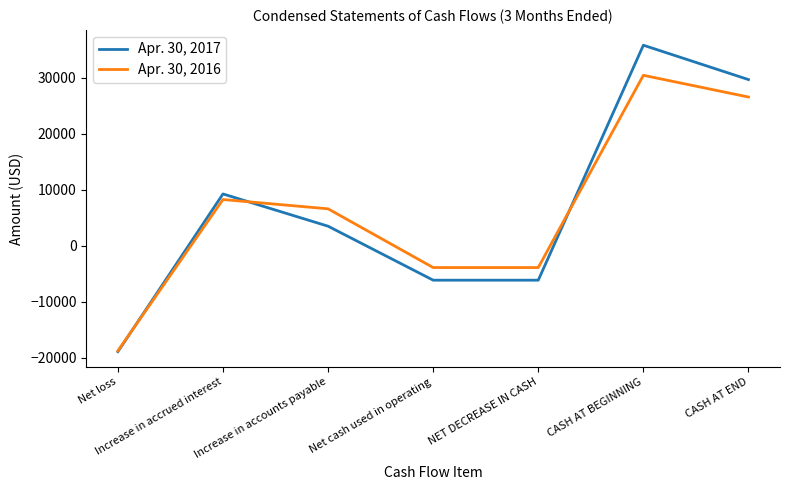

What is the minimum value shown in the chart?

-18878